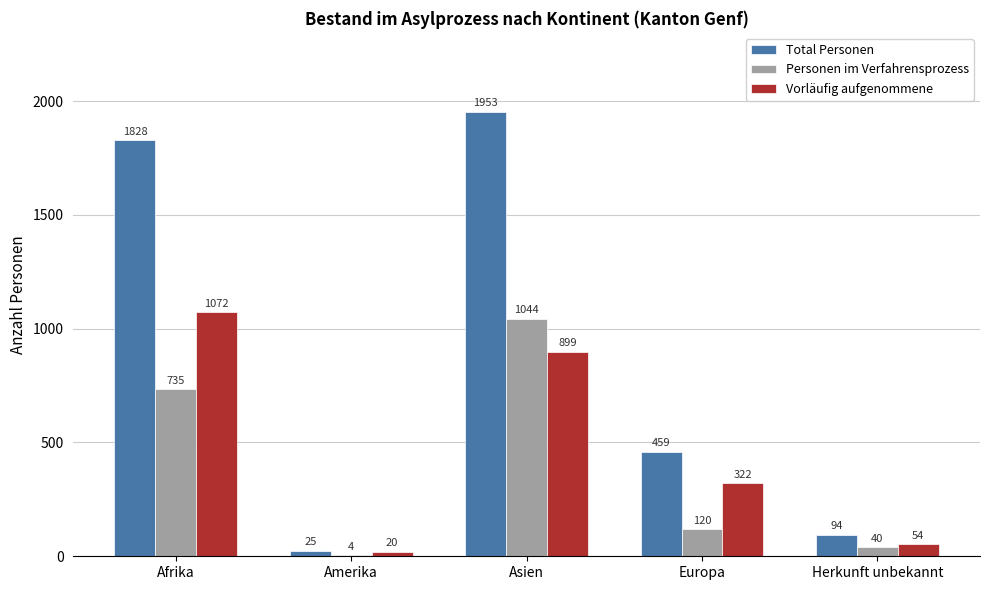

What is the sum of the Personen im Verfahrensprozess values at Herkunft unbekannt and Asien?

1084